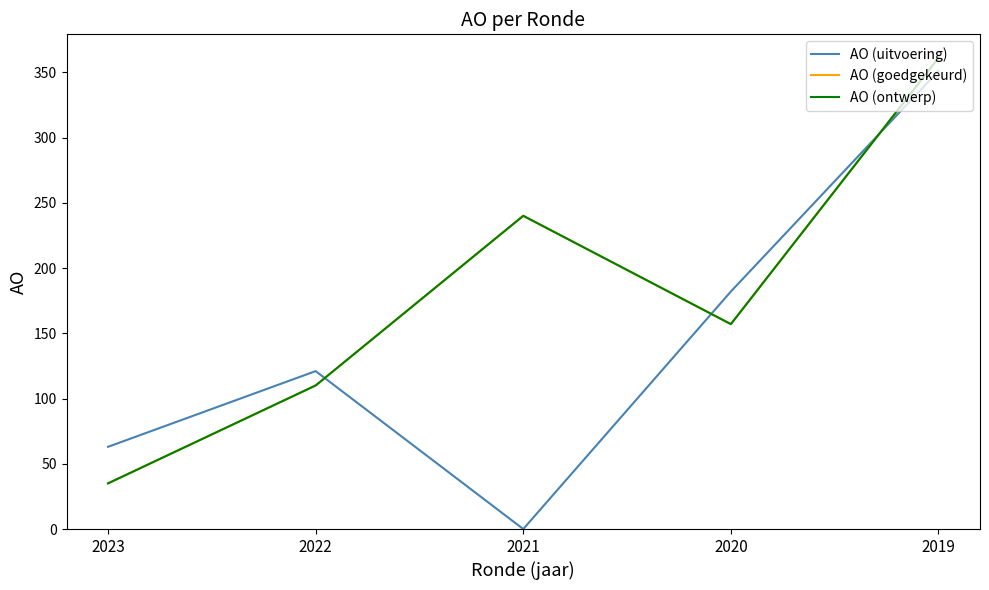

At which label does AO (goedgekeurd) first exceed 157?

2021